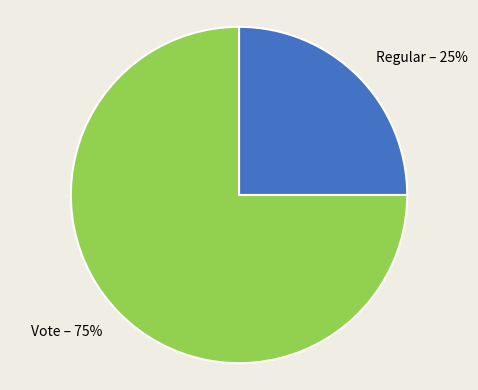

What is the smallest slice in the pie chart?

Regular